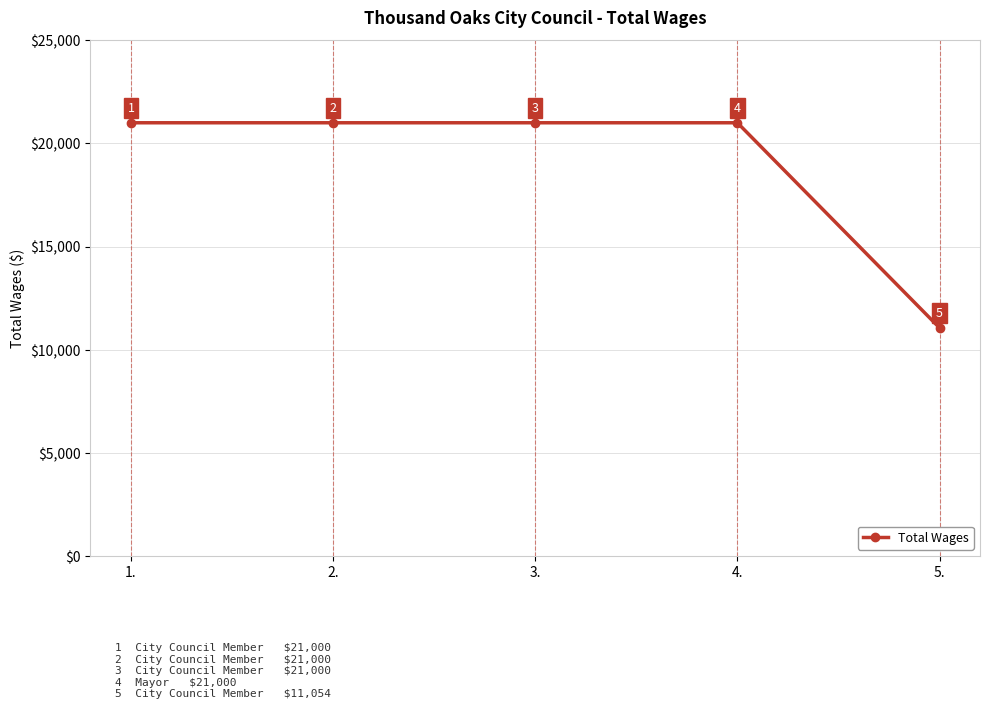

What is the greatest value displayed?

21000